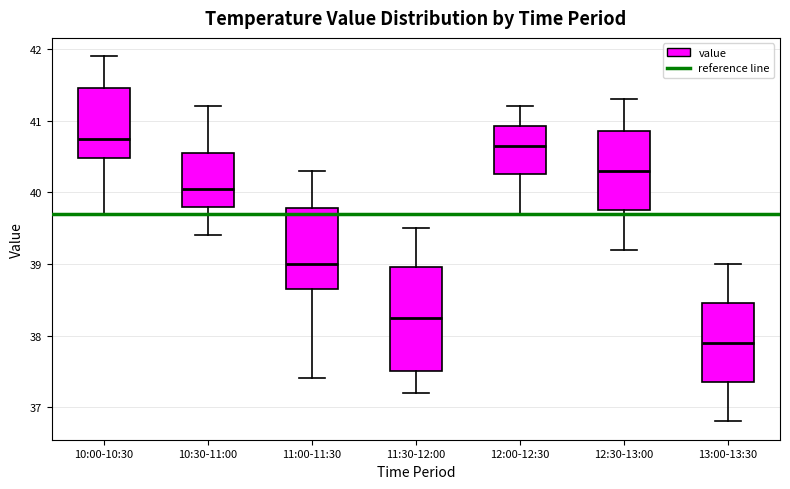

Where does the lower whisker of the box for 12:00-12:30 end on the y-axis? The values are not printed on the chart, so give them approximately, as read against the axis.

39.7